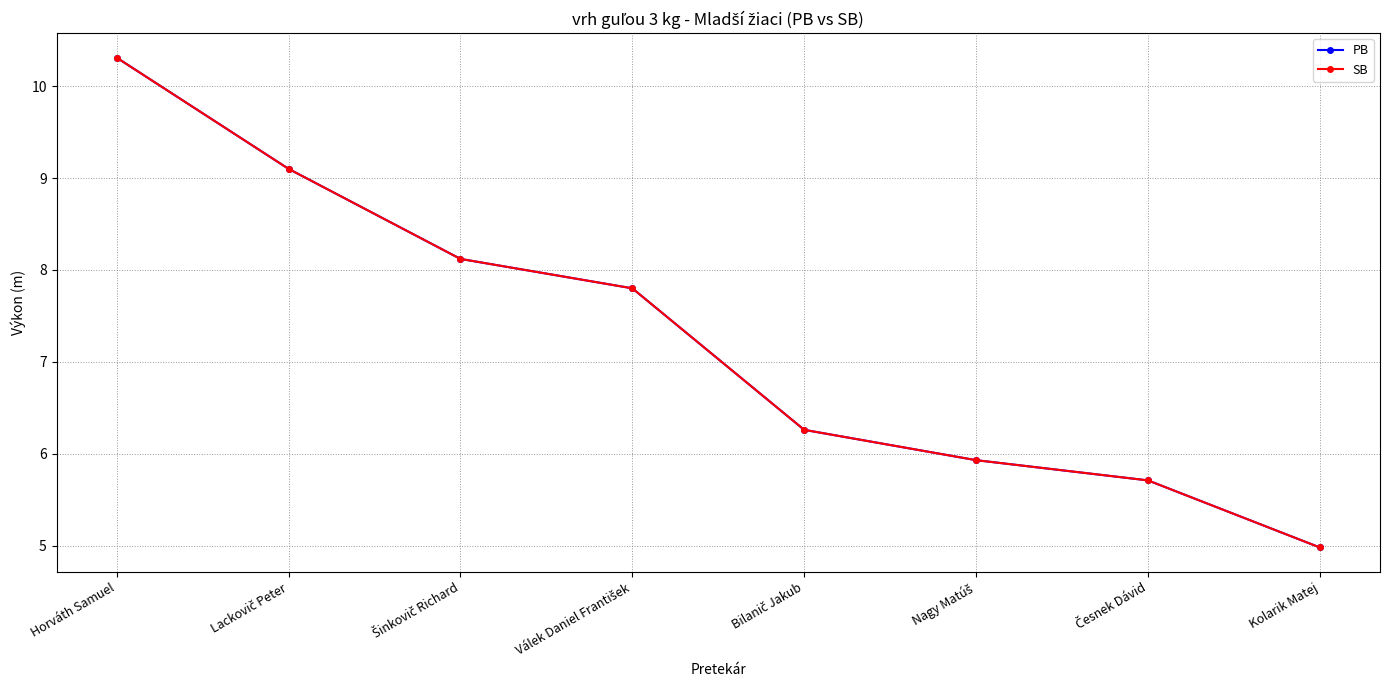

What is the label of the 6th point from the left?

Nagy Matúš